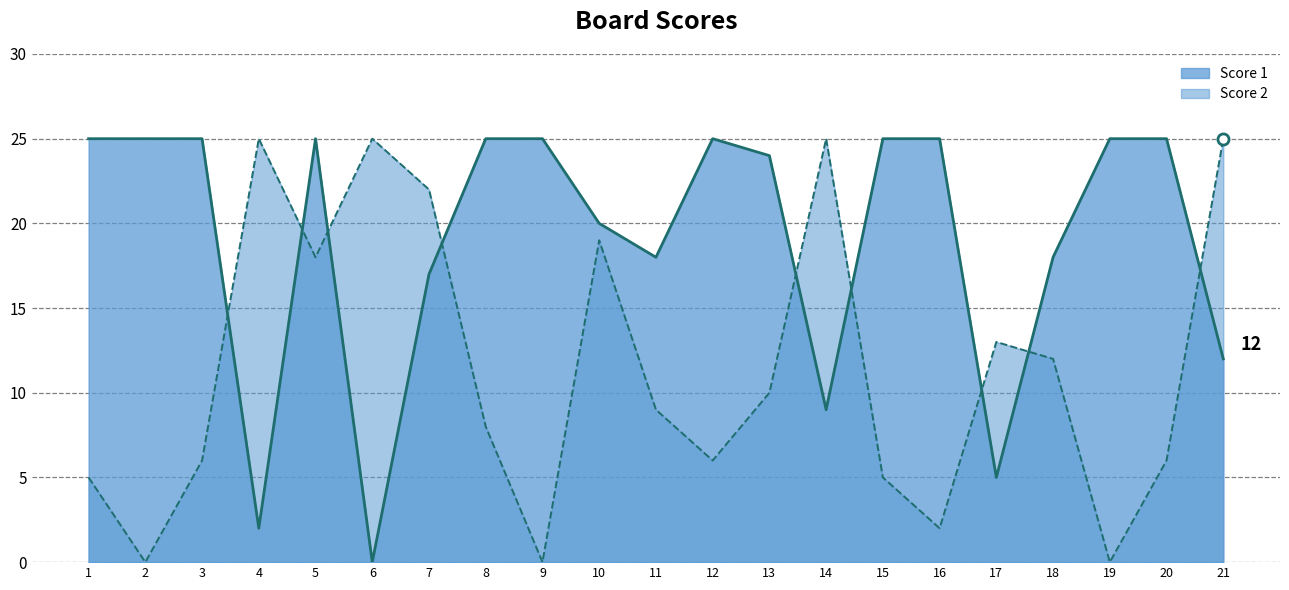

At how many categories does at least one series exceed 17?

20